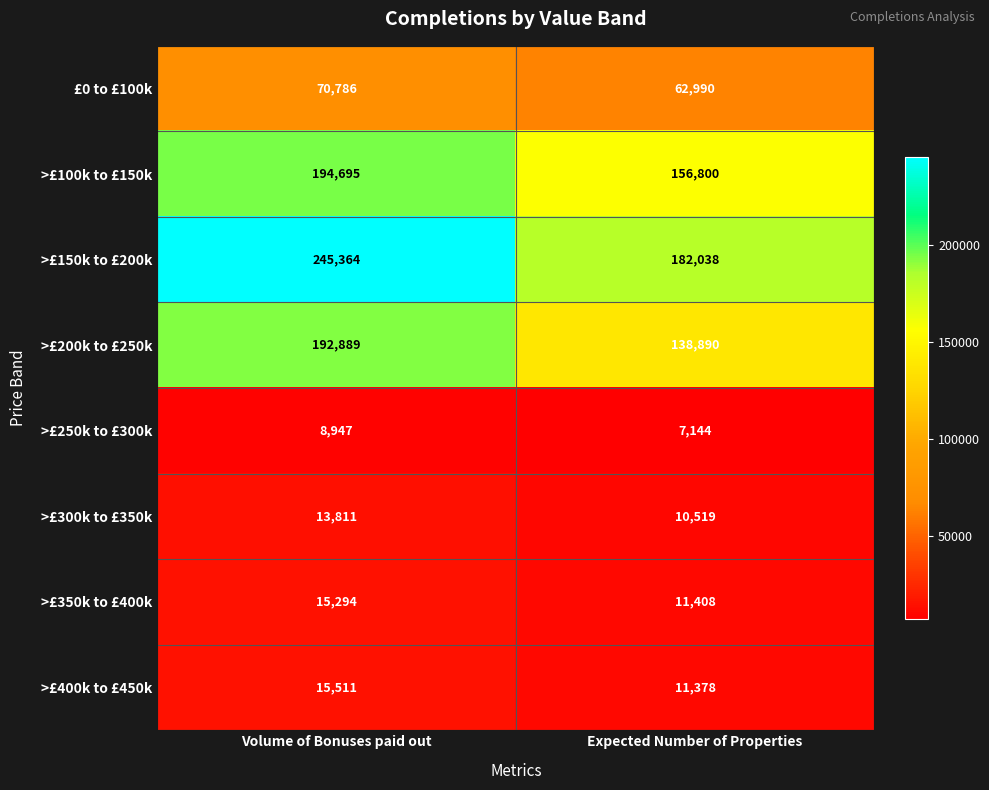

Reading left to right, what are all the values shown in this chart?

£0 to £100k: 70786	62990
>£100k to £150k: 194695	156800
>£150k to £200k: 245364	182038
>£200k to £250k: 192889	138890
>£250k to £300k: 8947	7144
>£300k to £350k: 13811	10519
>£350k to £400k: 15294	11408
>£400k to £450k: 15511	11378